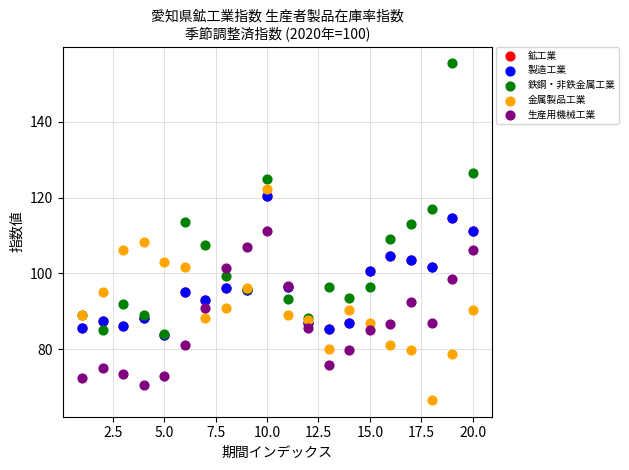

Which series reaches the minimum Y coordinate?

金属製品工業